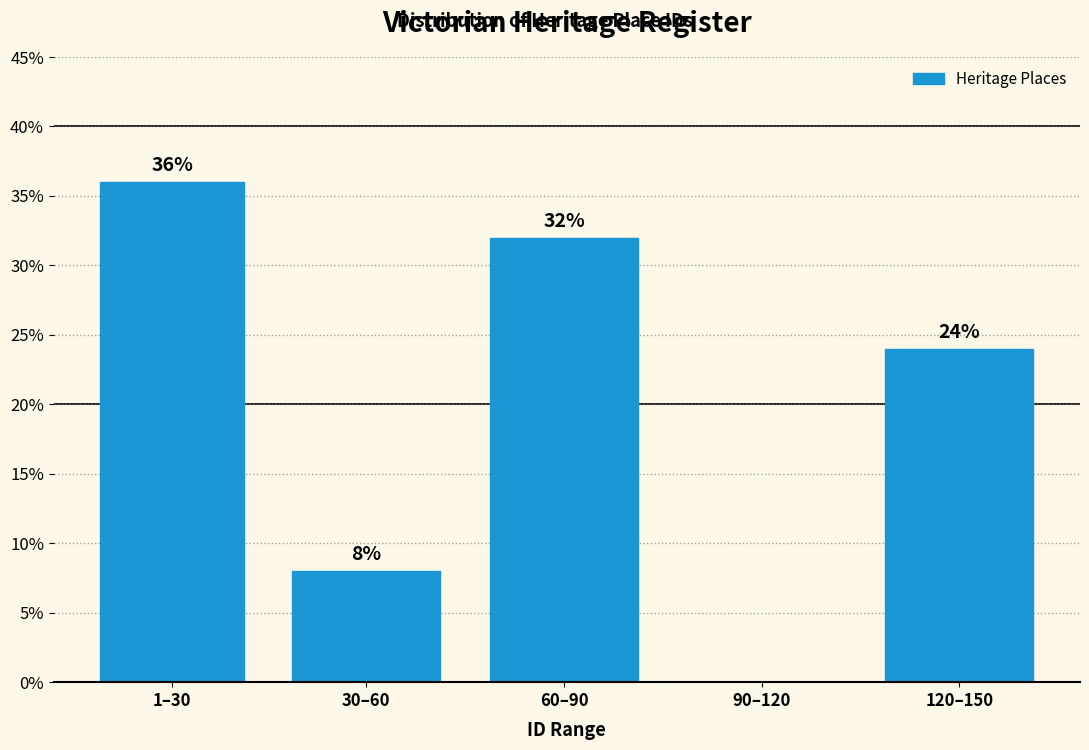

Reading left to right, what are all the values shown in this chart?

1–30=36	30–60=8	60–90=32	90–120=0	120–150=24